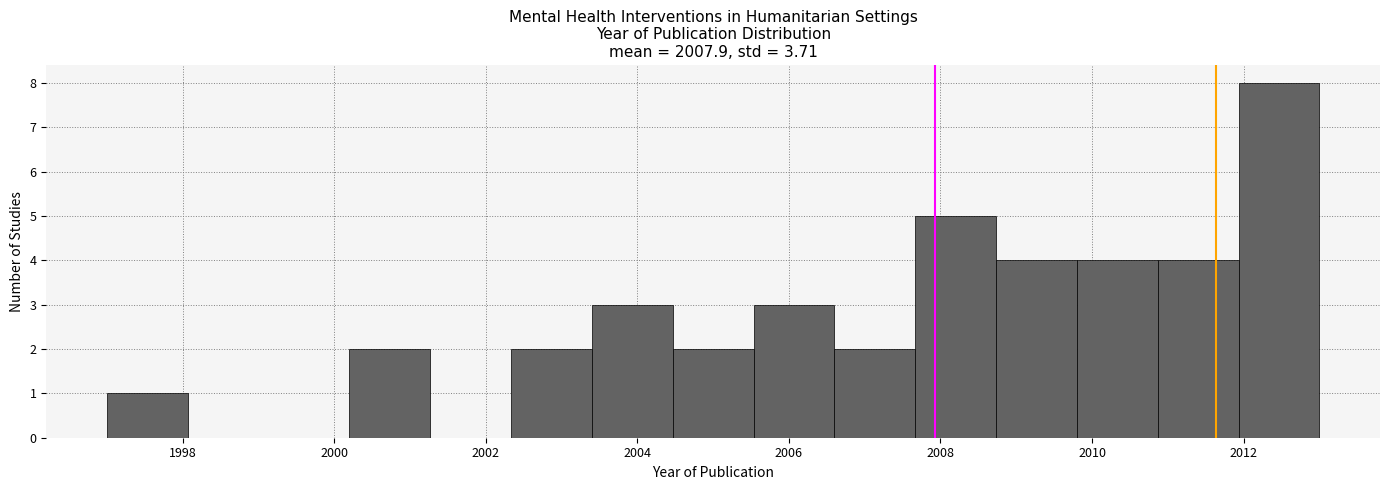

Reading left to right, transcribe this chart: for each bar, give the range it covers on the x-axis and its height. Neither the bar edges nor the heights are printed on the chart, so give them approximately, as read against the axes.

1997.0 to 1998.0: 1
1998.0 to 1999.2: 0
1999.2 to 2000.2: 0
2000.2 to 2001.2: 2
2001.2 to 2002.4: 0
2002.4 to 2003.4: 2
2003.4 to 2004.4: 3
2004.4 to 2005.6: 2
2005.6 to 2006.6: 3
2006.6 to 2007.6: 2
2007.6 to 2008.8: 5
2008.8 to 2009.8: 4
2009.8 to 2010.8: 4
2010.8 to 2012.0: 4
2012.0 to 2013.0: 8